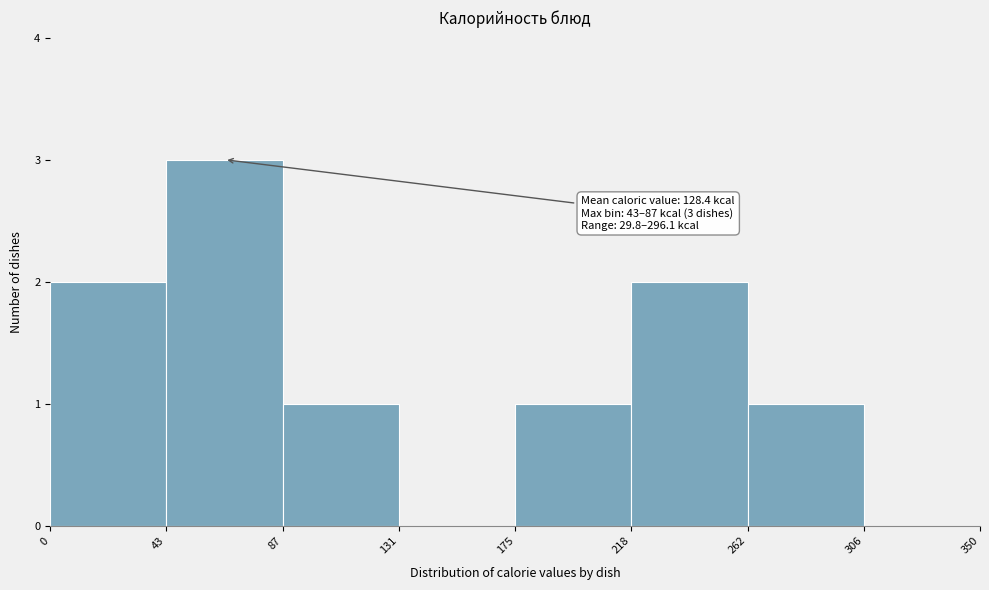

Over which range of the x-axis is the bar tallest?

43 to 87